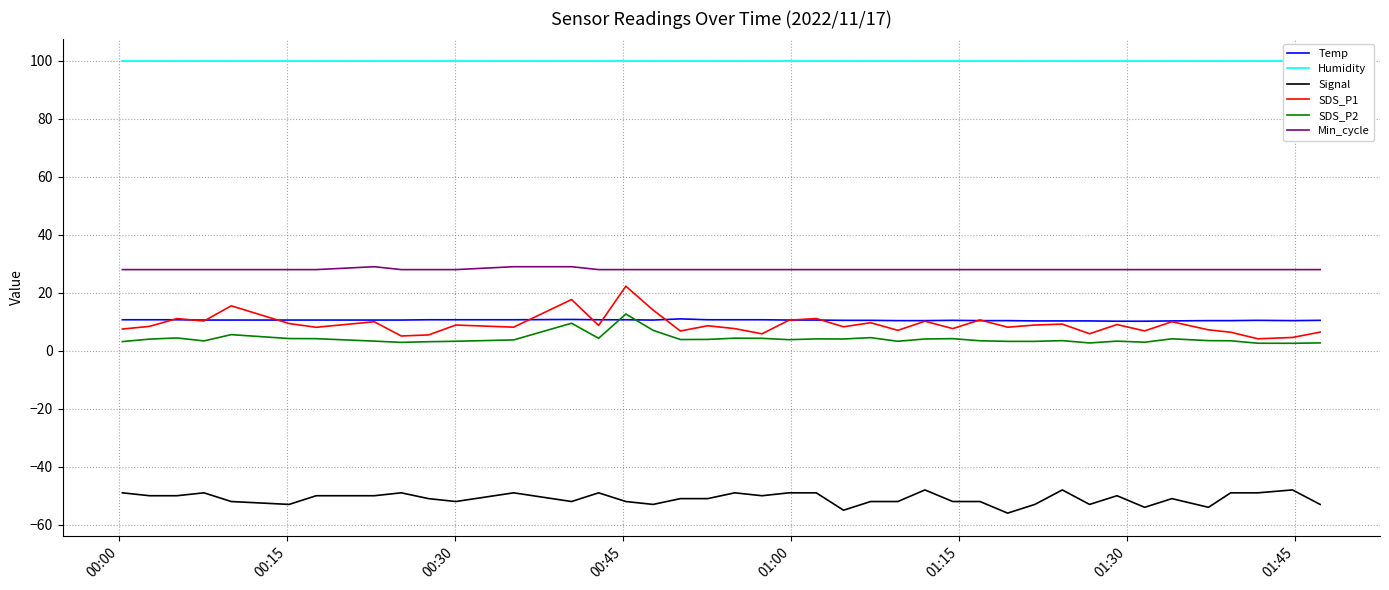

What are all the series names shown in the legend?

Temp, Humidity, Signal, SDS_P1, SDS_P2, Min_cycle